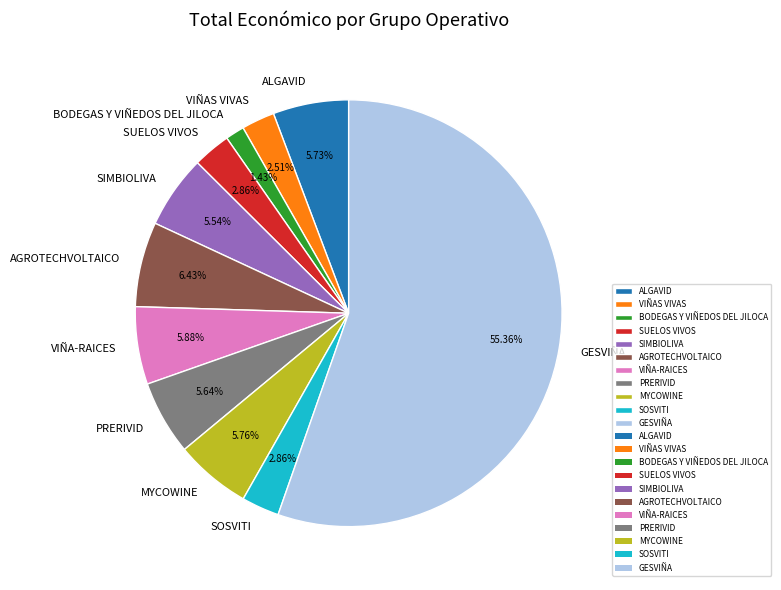

Does GESVIÑA account for over 50% of the chart?

Yes